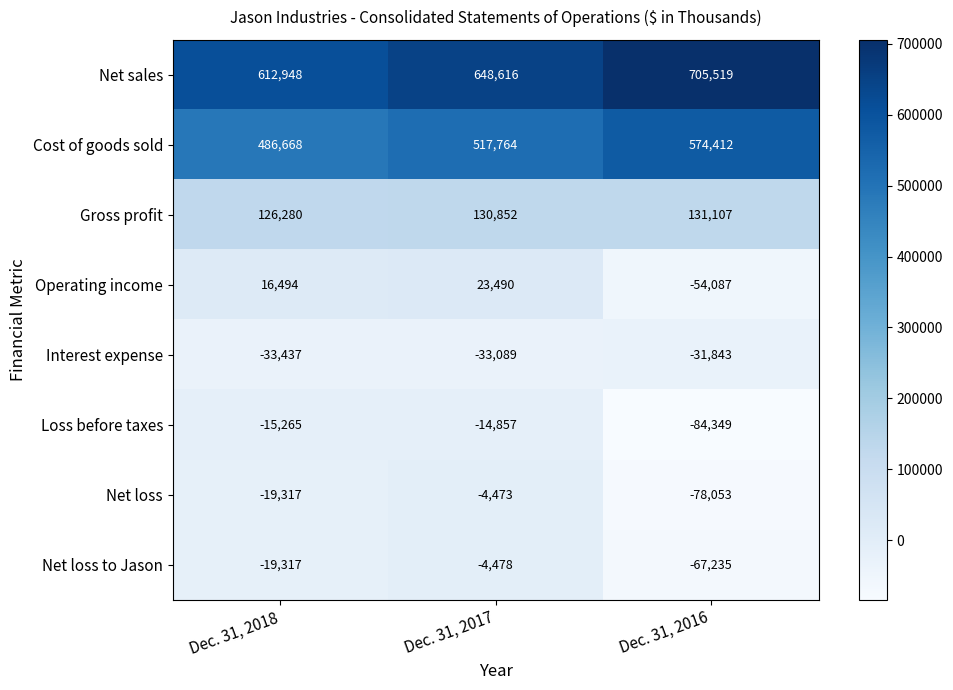

Which series has the widest spread of values?

Net sales